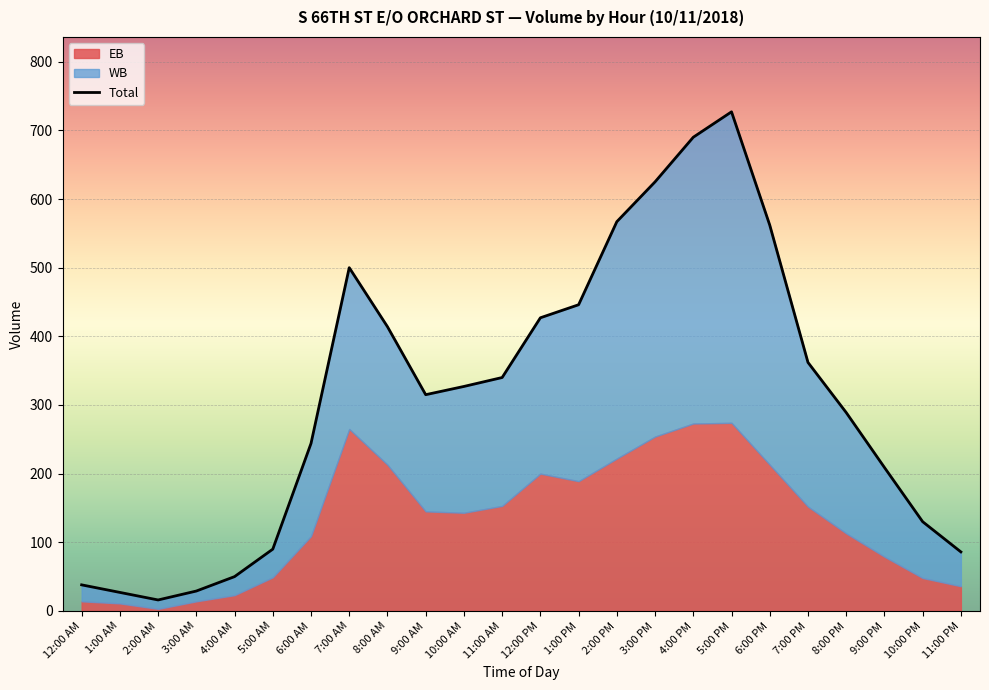

What is the label of the 8th point from the right?

4:00 PM